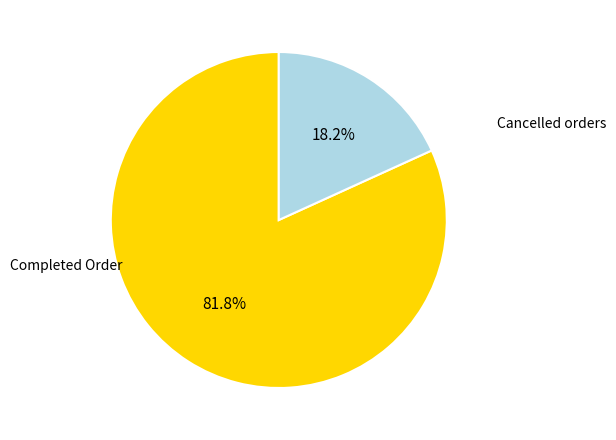

What is the ratio of the value at Completed Order to the value at Cancelled orders?

4.5